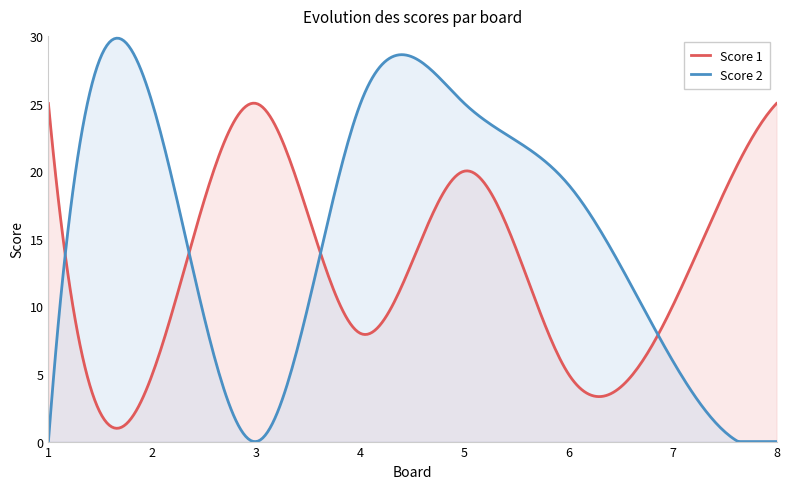

Which series has the largest total across all categories?

Score 2